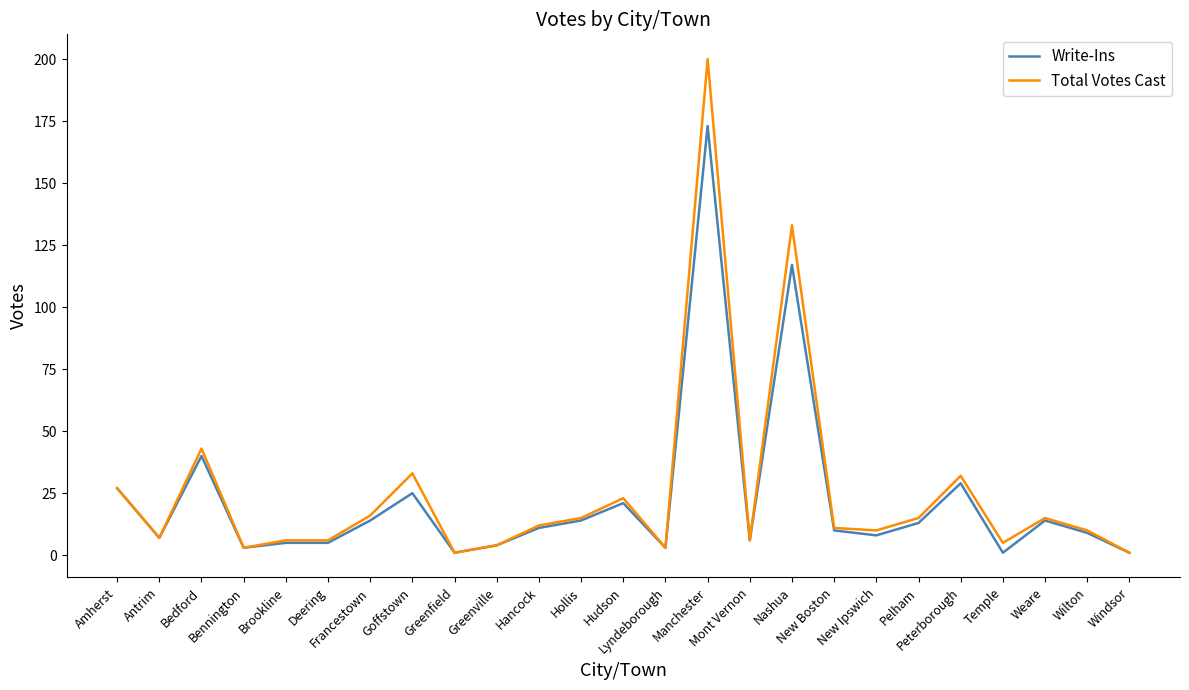

Which series has the largest total across all categories?

Total Votes Cast